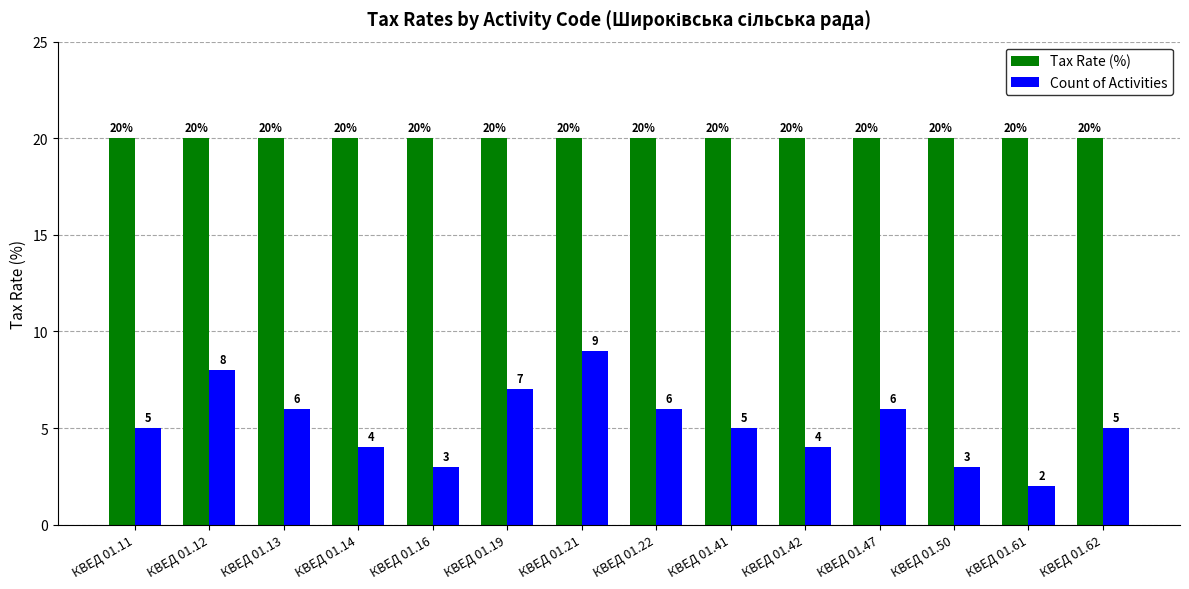

Which series changed the most between КВЕД 01.19 and КВЕД 01.62?

Count of Activities